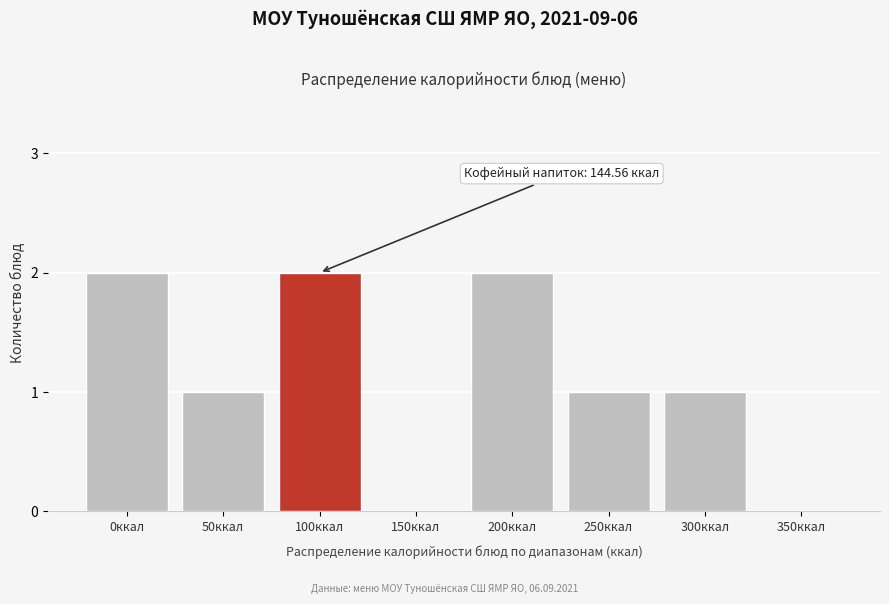

Reading left to right, what are all the values shown in this chart?

0ккал=2	50ккал=1	100ккал=2	150ккал=0	200ккал=2	250ккал=1	300ккал=1	350ккал=0